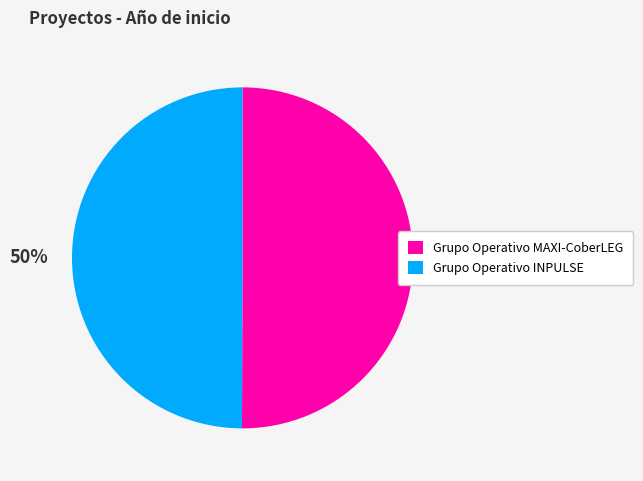

Is it true that Grupo Operativo INPULSE is 58% of the pie?

False